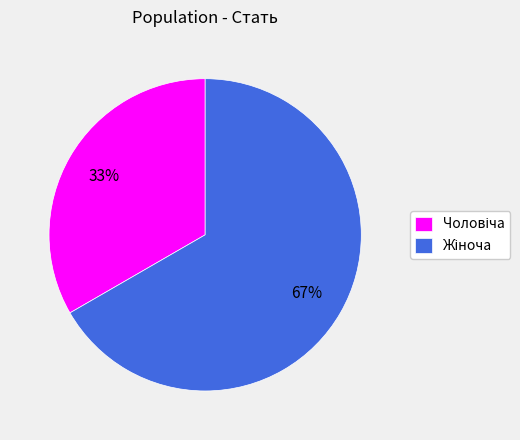

Is there any slice that represents more than half of the pie?

Yes